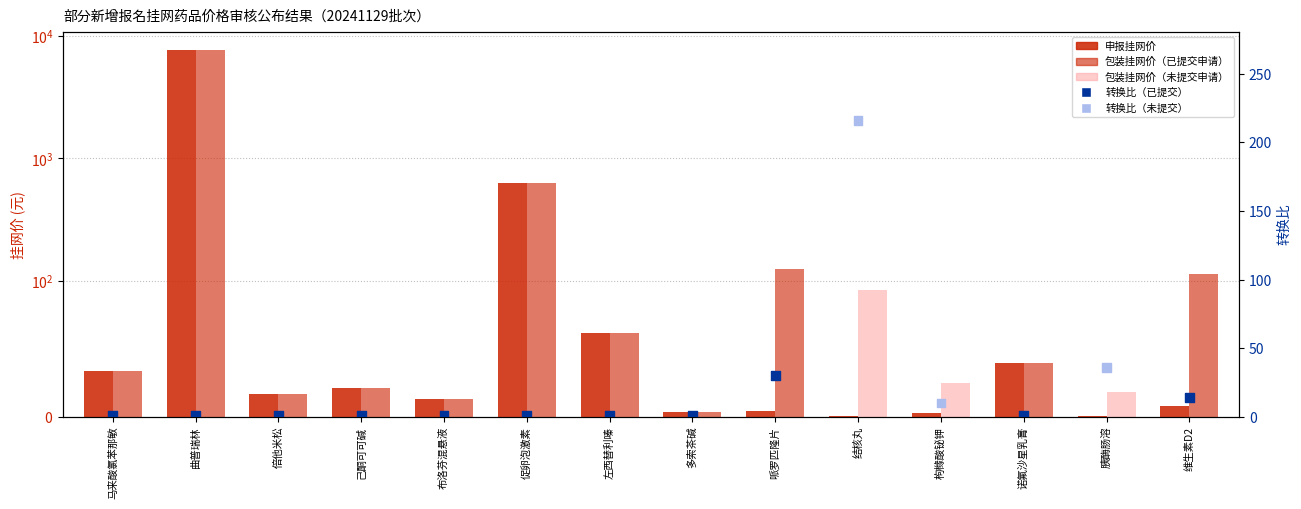

Is the value of 转换比 at 促卵泡激素 greater than the value of 申报挂网价 at 诺氟沙星乳膏?

No